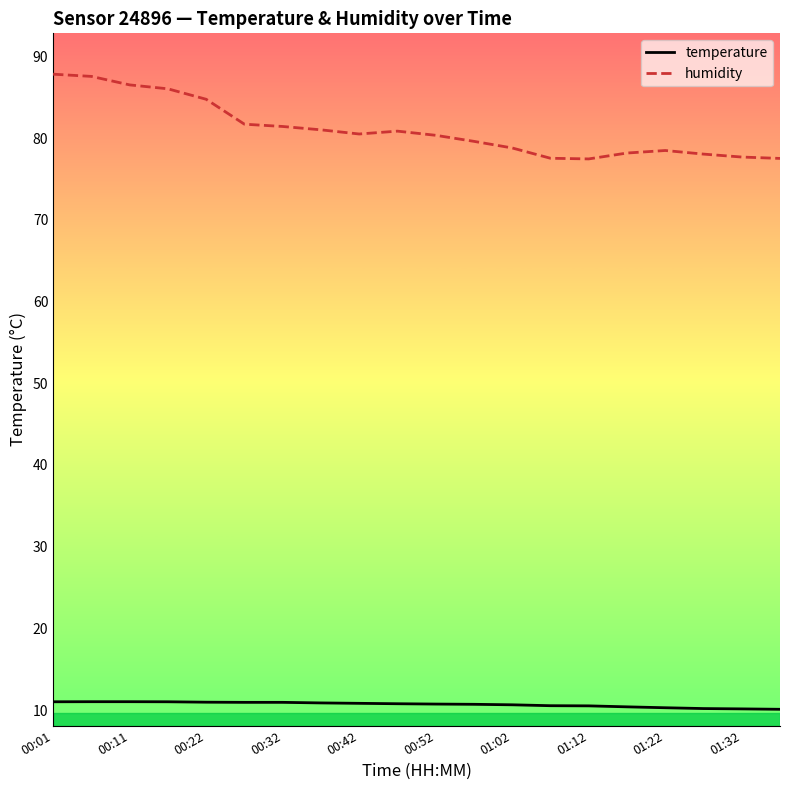

Which series has the widest spread of values?

humidity